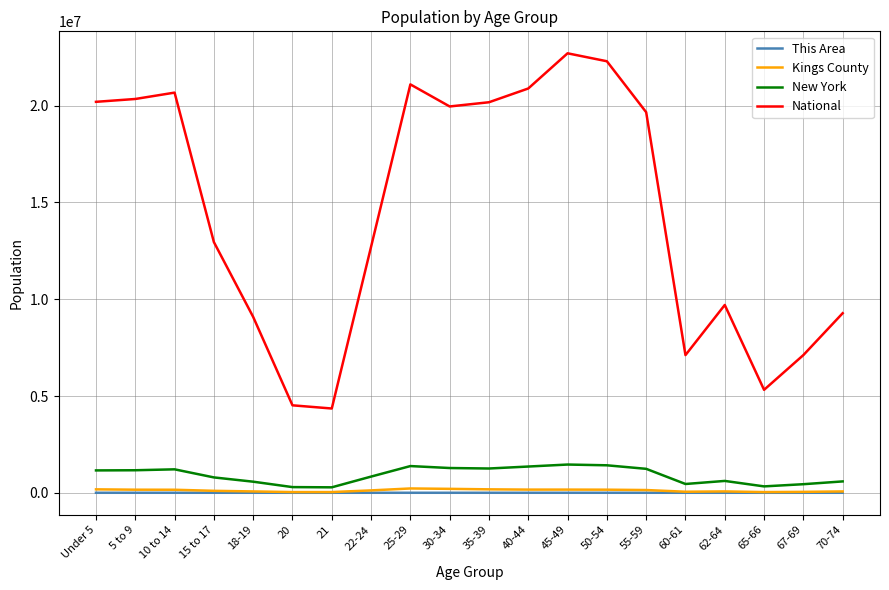

Which series has the largest total across all categories?

National